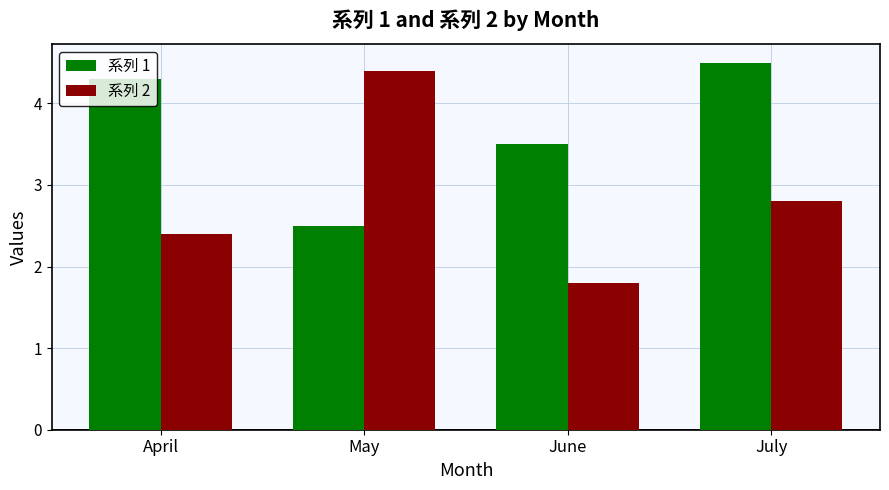

Where is 系列 2 nearest to the value 3?

July